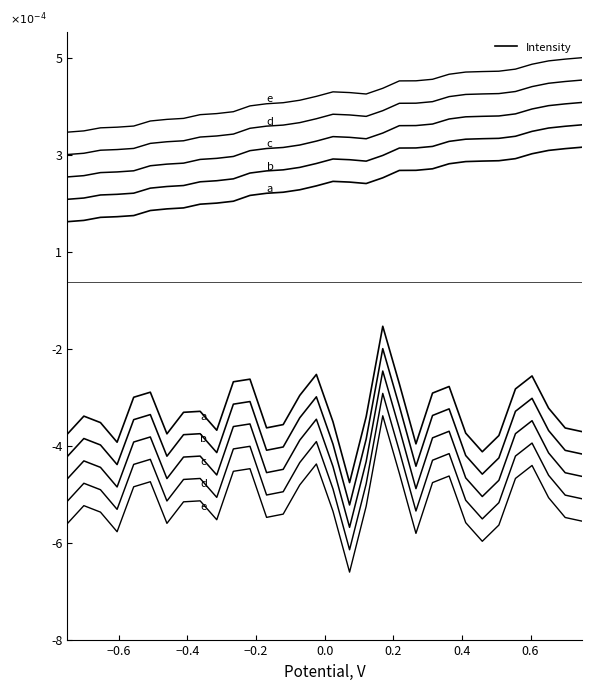

Is it true that the value at 223.2172 is 0.0?

False